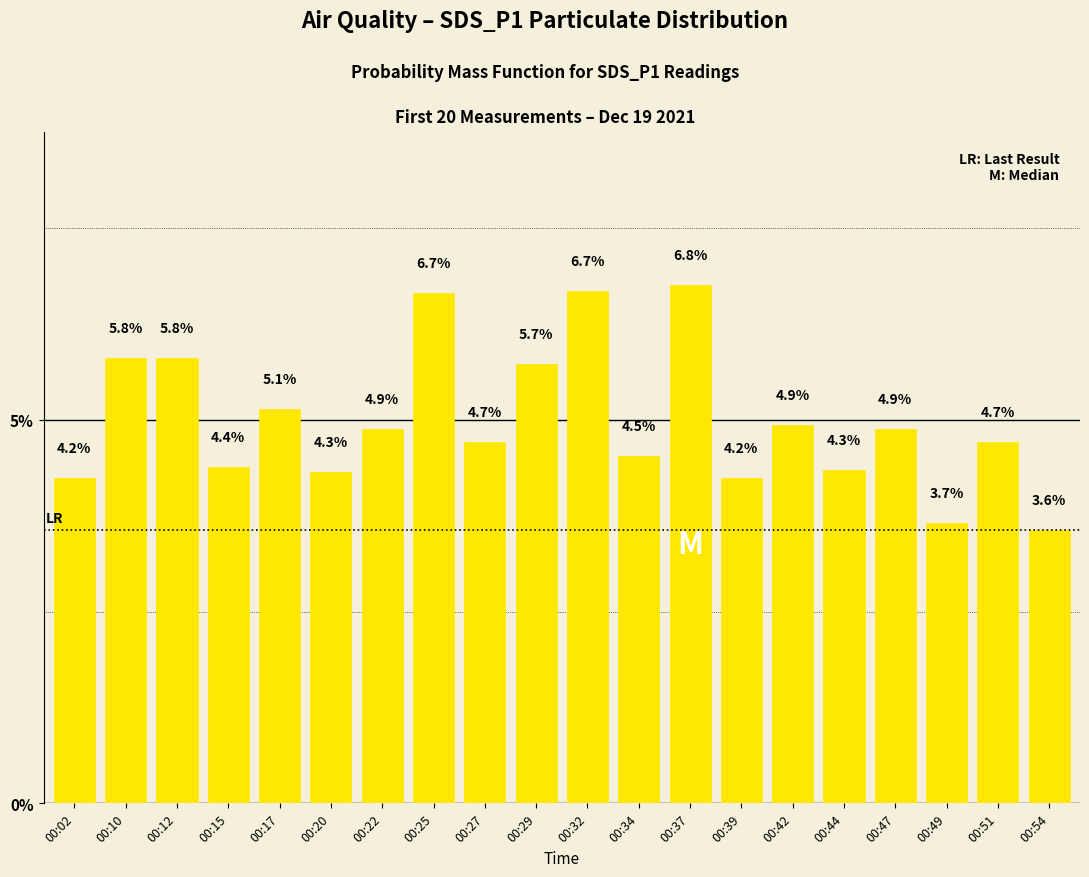

Read the value at 00:54.

3.6